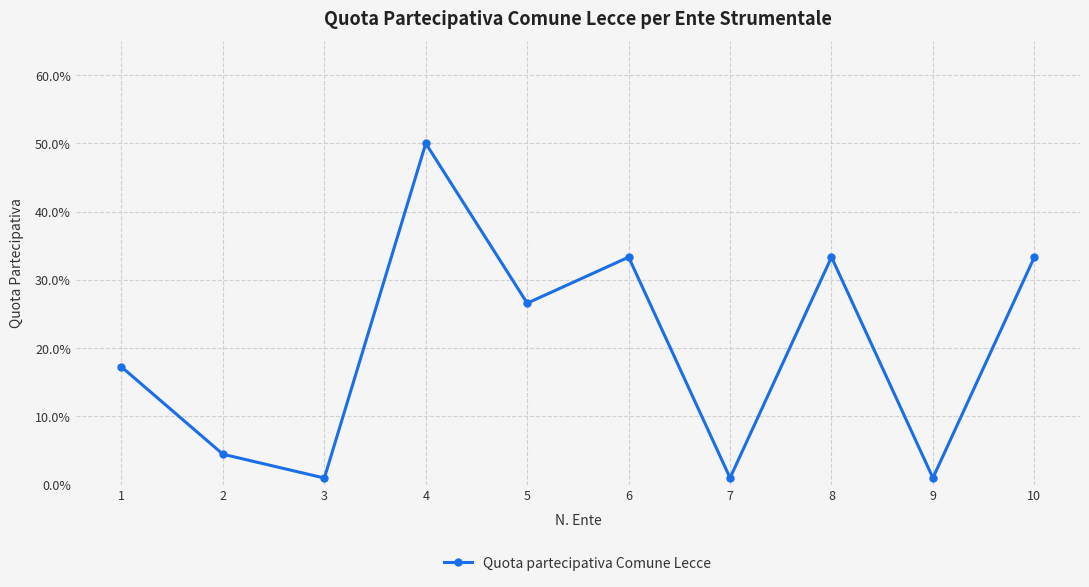

How many lines are shown in the chart?

1